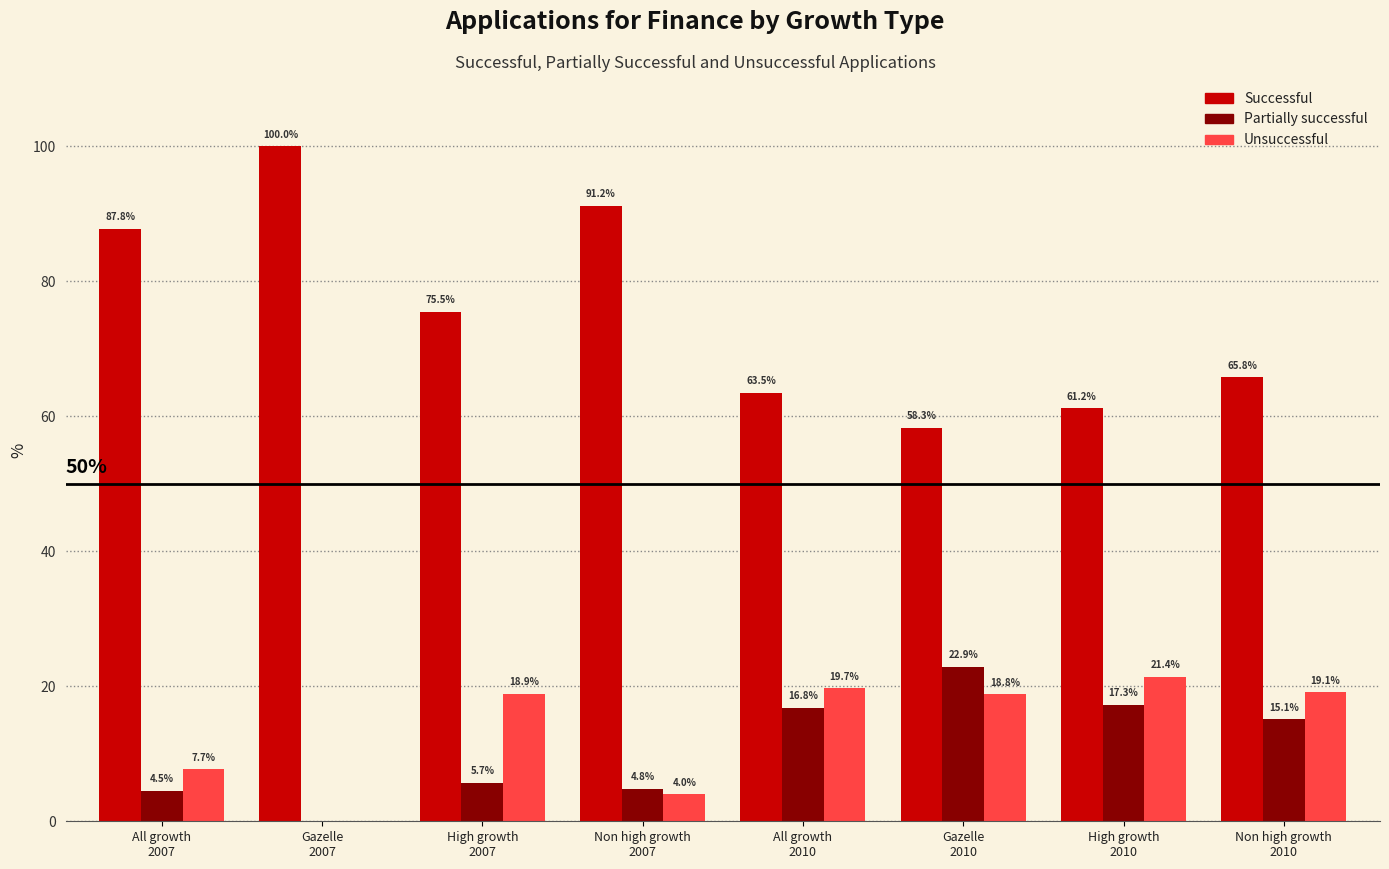

Which series has the largest total across all categories?

Successful